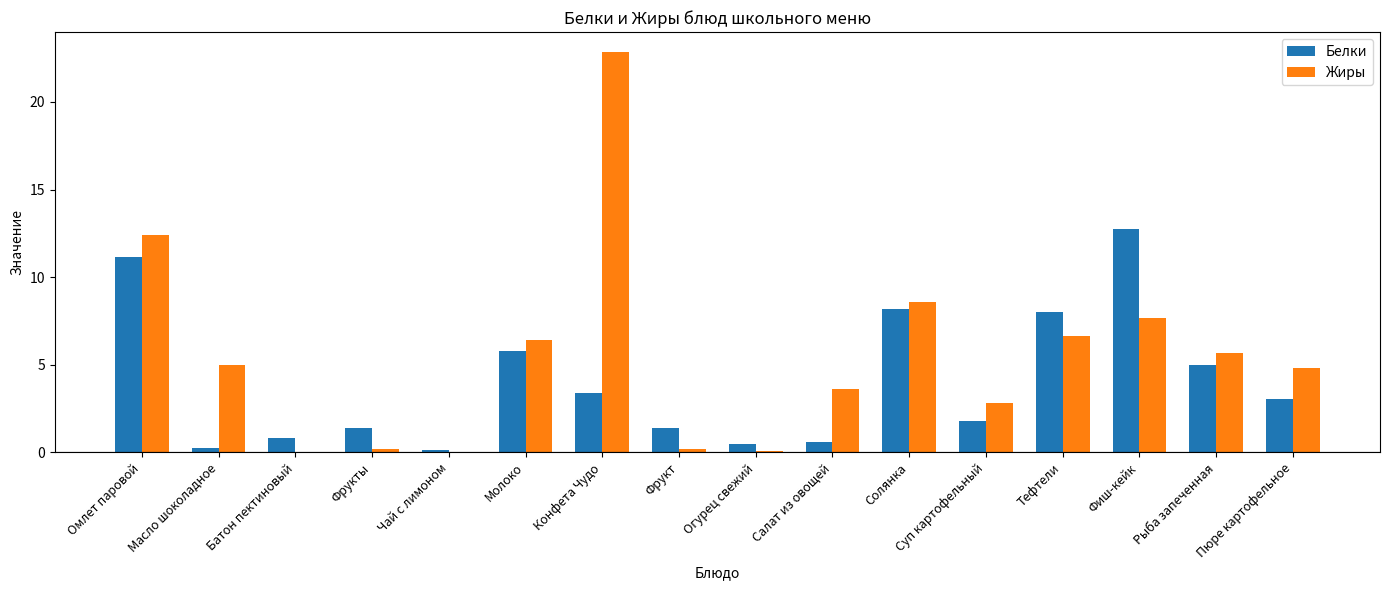

Count the number of categories in the chart.

16